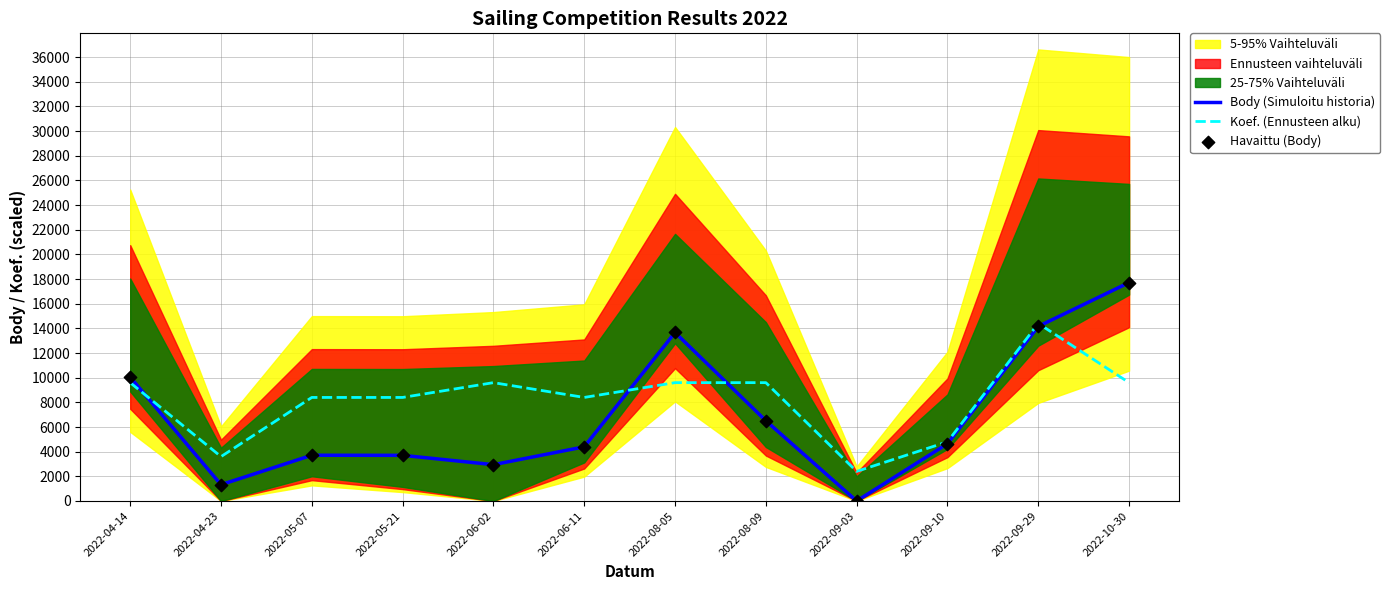

Which series contains the lowest Y value?

Body (Simuloitu historia)